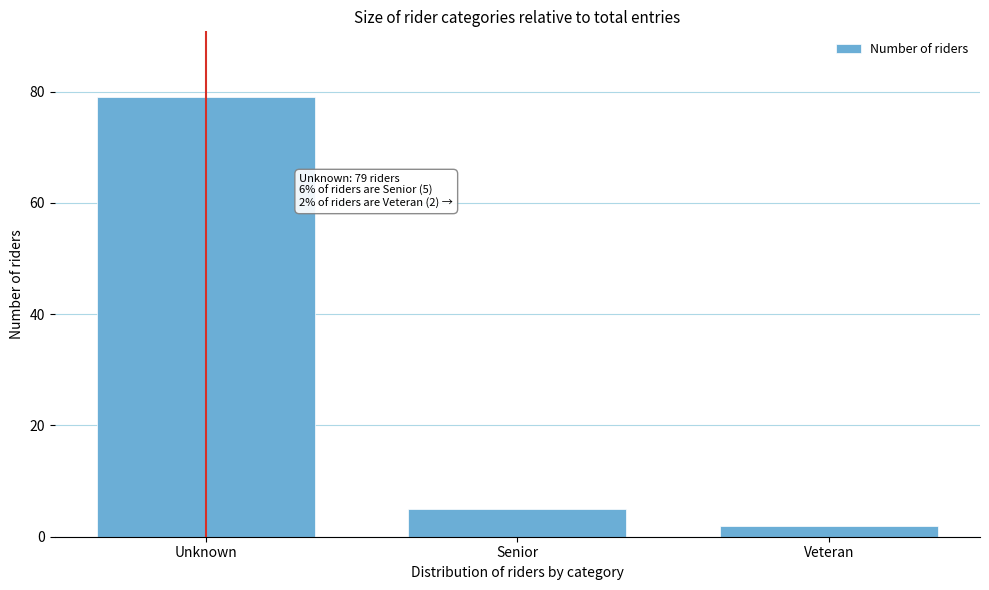

Reading left to right, list all the values displayed in this chart.

79	5	2